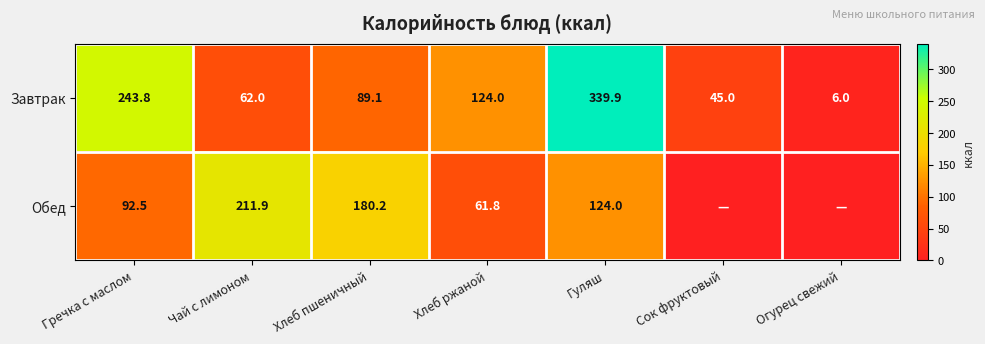

Rank the series at Гречка с маслом from highest to lowest value.

Завтрак, Обед